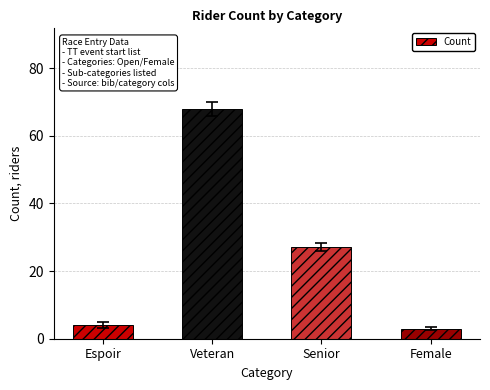

What is the difference between the maximum and minimum values?

65